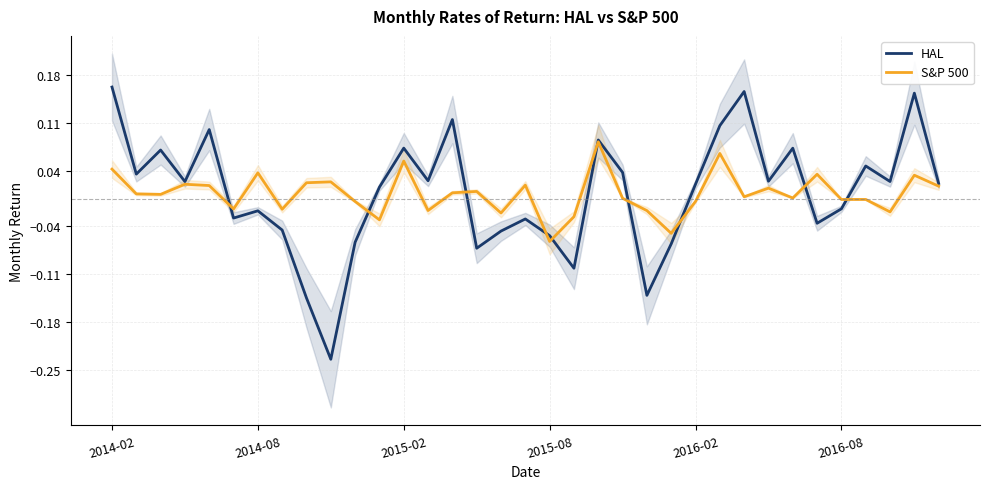

What are all the series names shown in the legend?

HAL, S&P 500